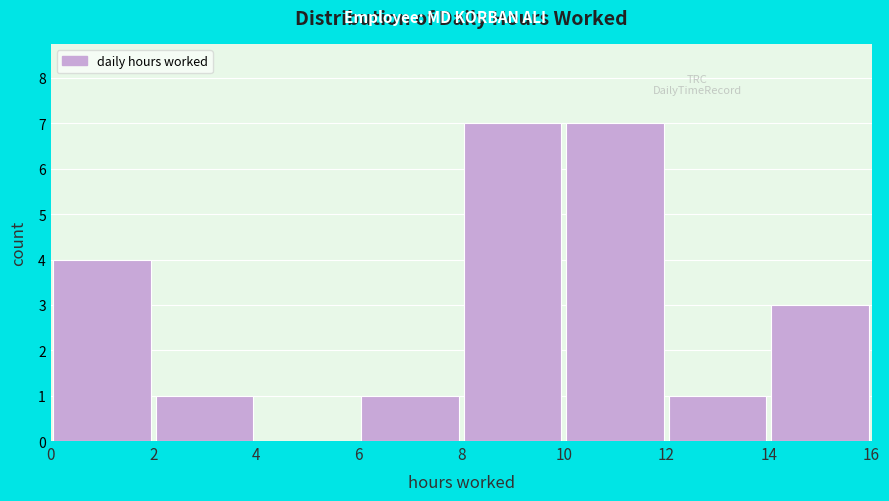

Reading left to right, list every bar in this chart as the range it spans on the x-axis followed by its height. The values are not printed on the chart, so give them approximately, as read against the axis.

0 to 2: 4
2 to 4: 1
4 to 6: 0
6 to 8: 1
8 to 10: 7
10 to 12: 7
12 to 14: 1
14 to 16: 3